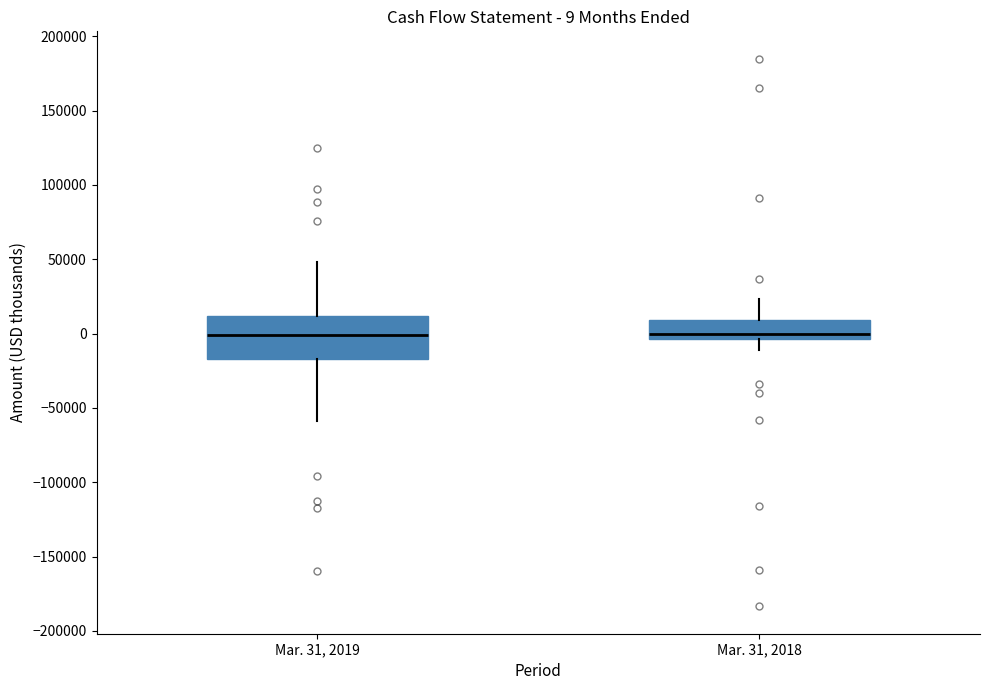

Comparing the boxes themselves (not the whiskers), which one is the tallest?

Mar. 31, 2019